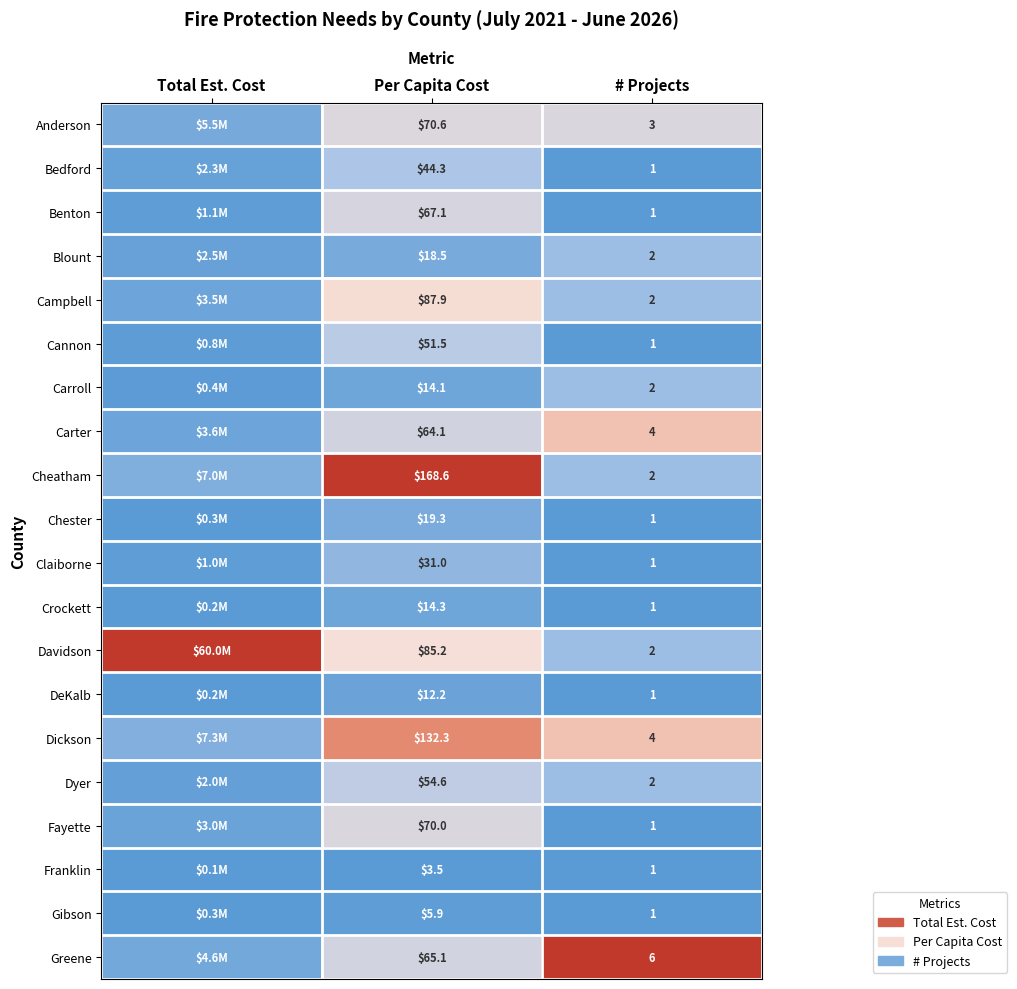

Is the value of Greene at Per Capita Cost greater than the value of Blount at # Projects?

Yes